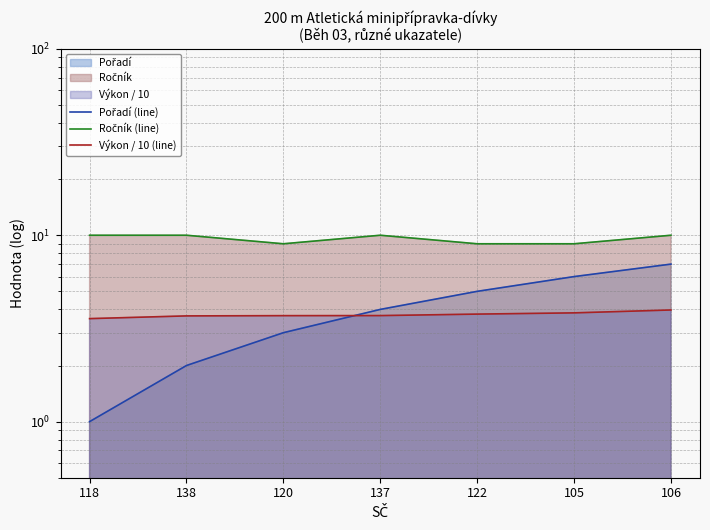

What is the total value across all series at 120?

15.7